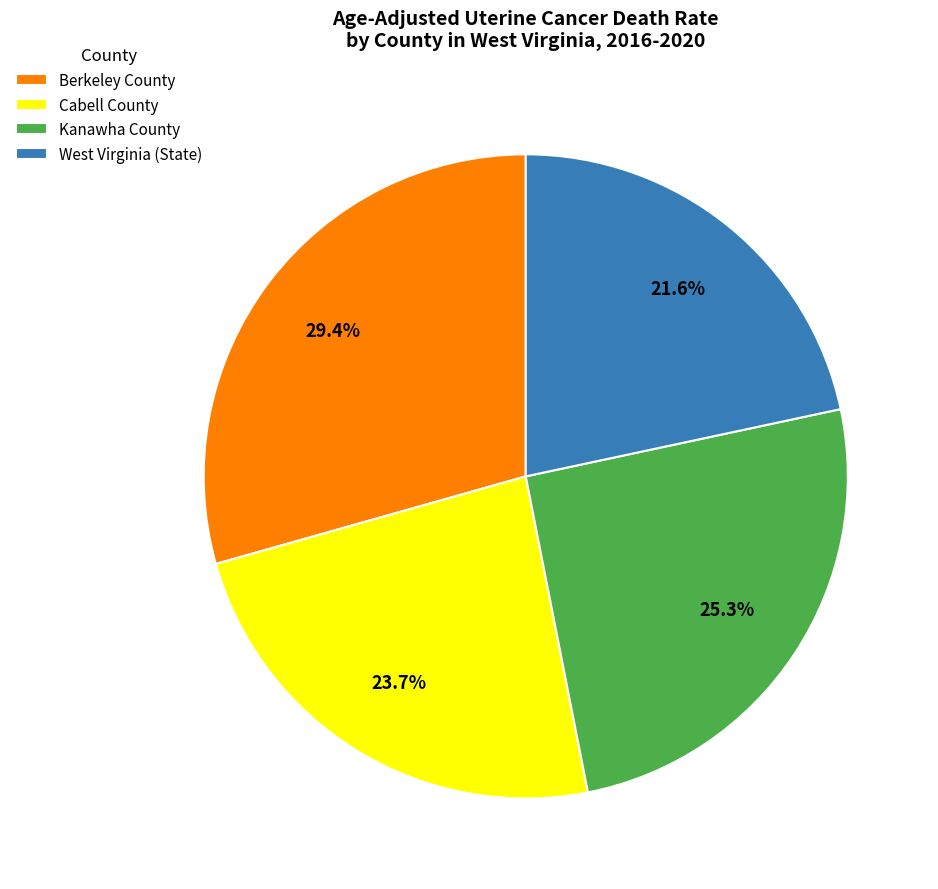

What is the ratio of the value at West Virginia (State) to the value at Kanawha County?

0.9